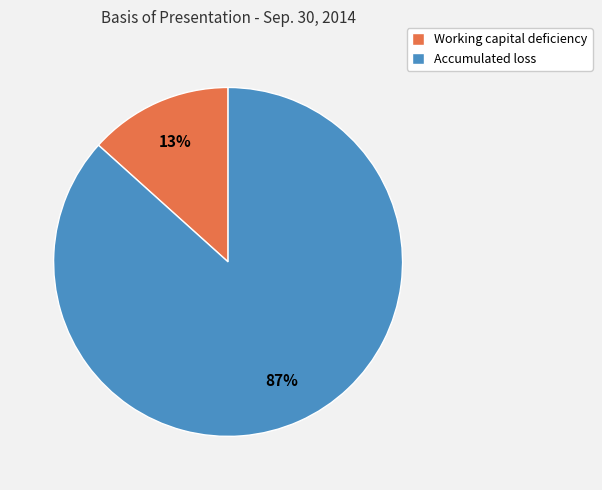

How many segments does this pie chart have?

2